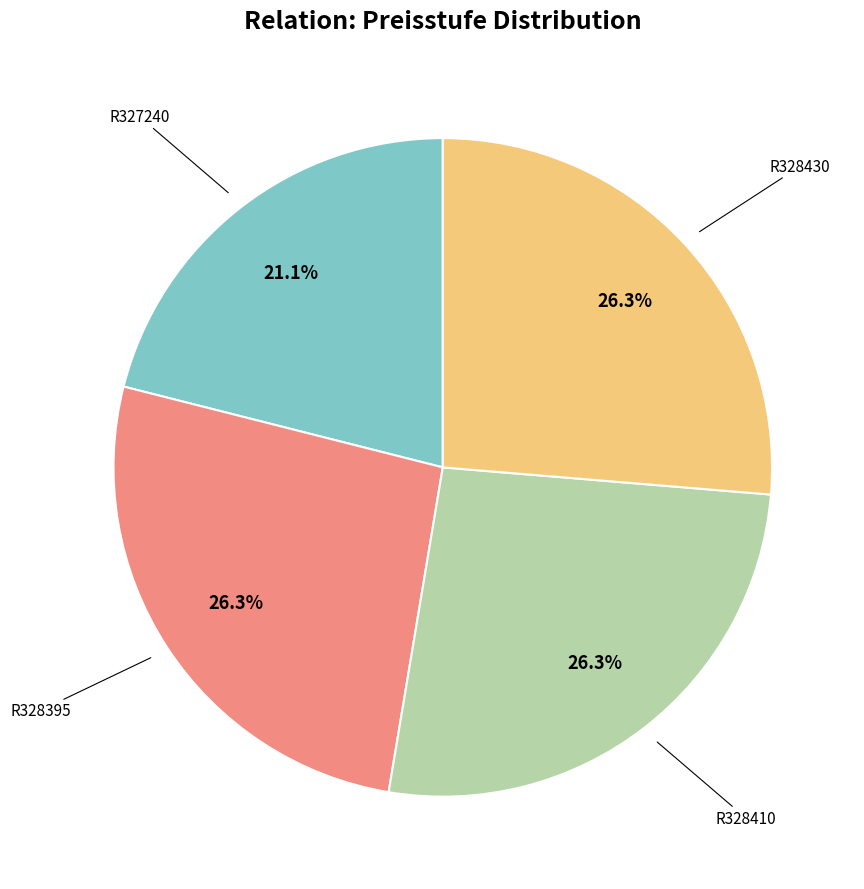

Does any single category account for the majority?

No